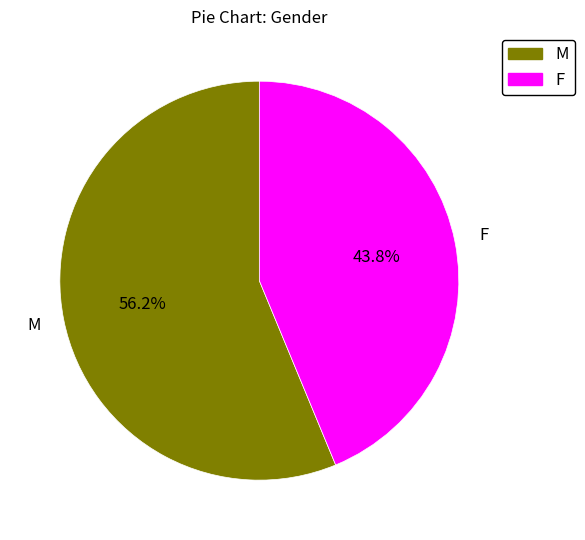

Is the sum of F and M greater than half?

Yes